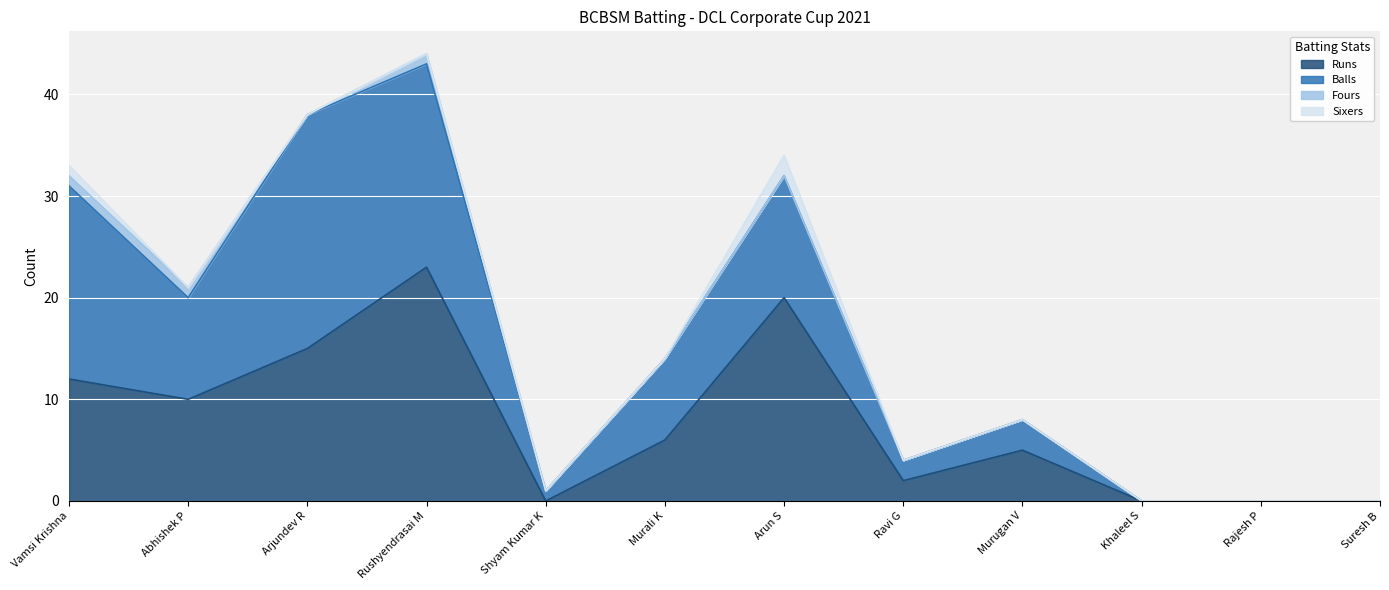

Which category has the lowest value in the Runs series?

Shyam Kumar K